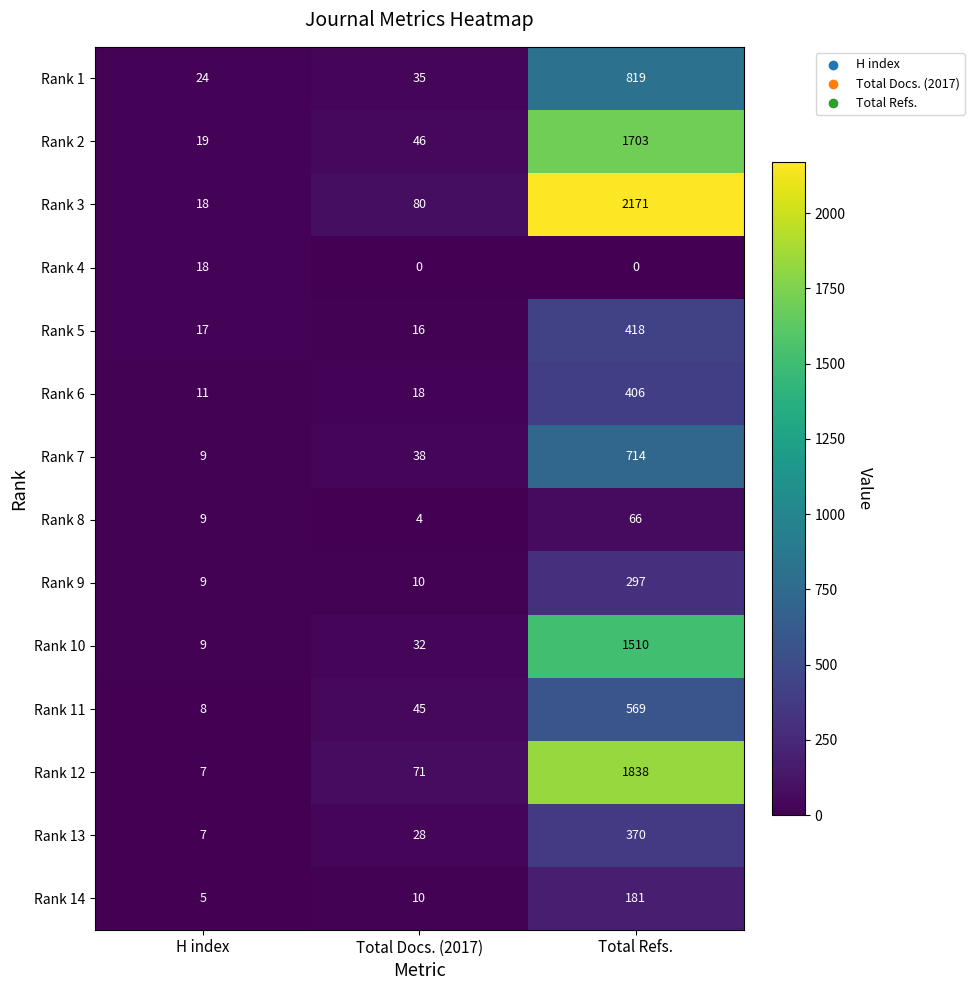

Which series has the largest total across all categories?

Rank 3